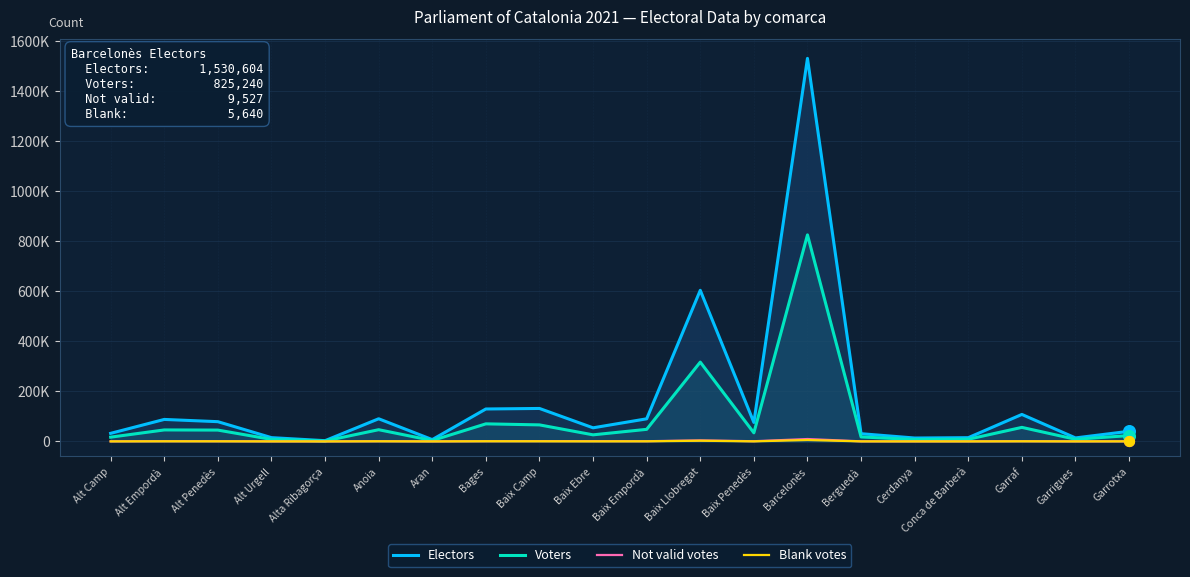

At which category is the sum across all series the highest?

Barcelonès